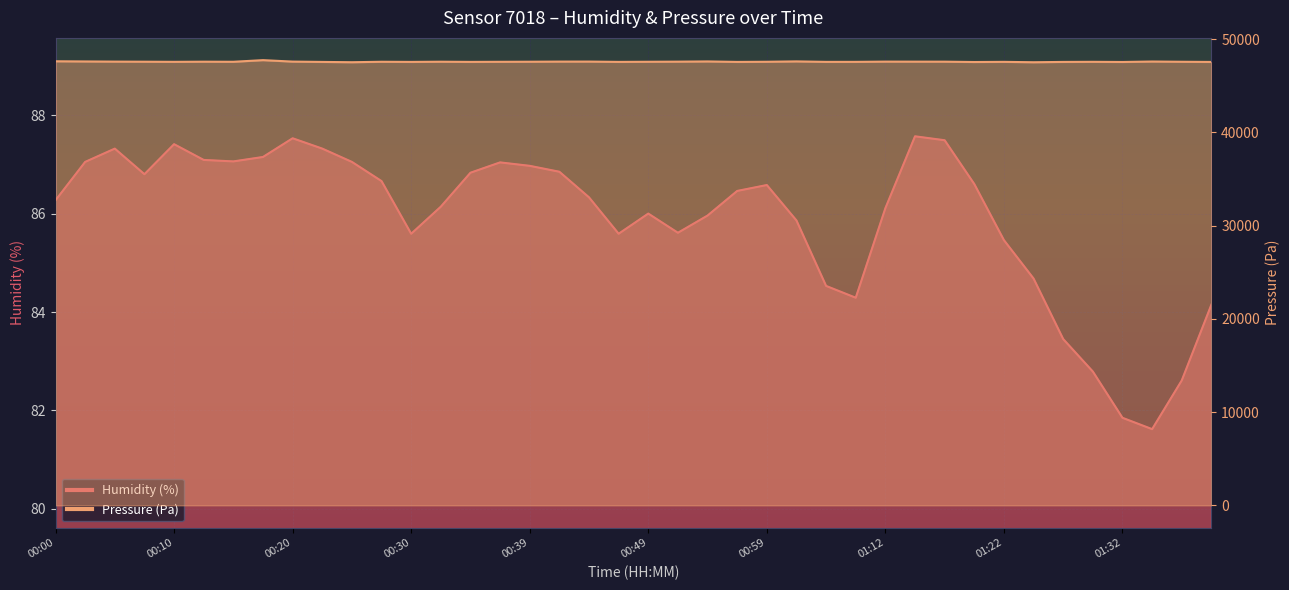

What is the sum of the humidity values at 01:39 and 01:01?

170.0